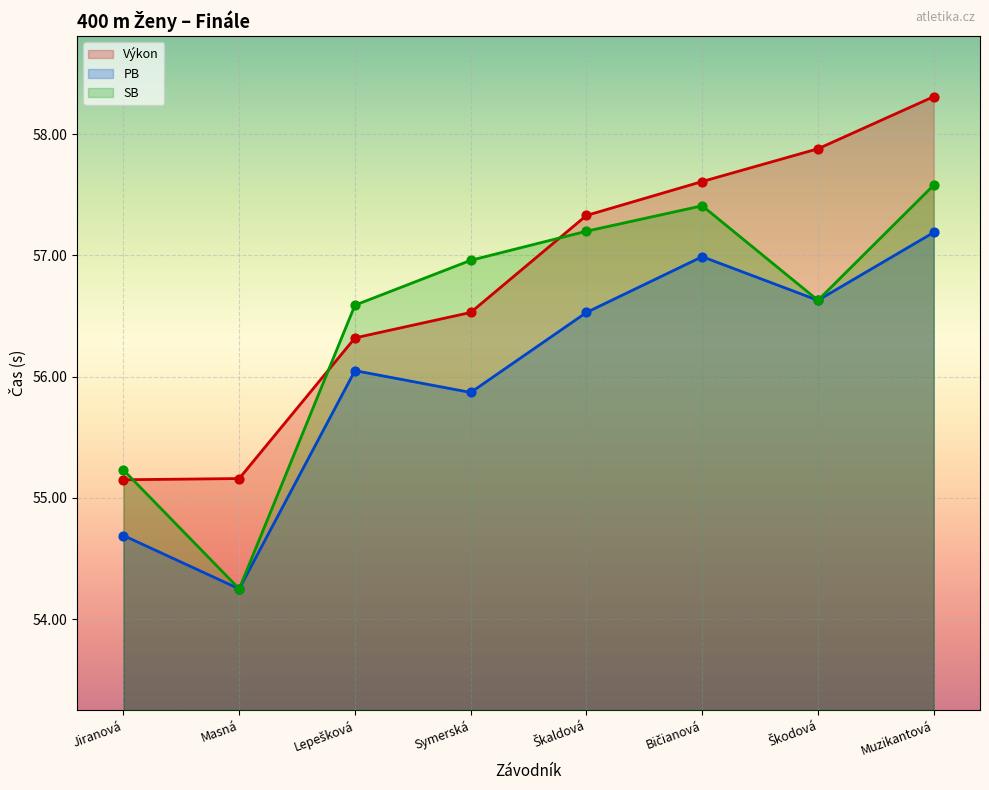

At how many categories does at least one series exceed 55?

8